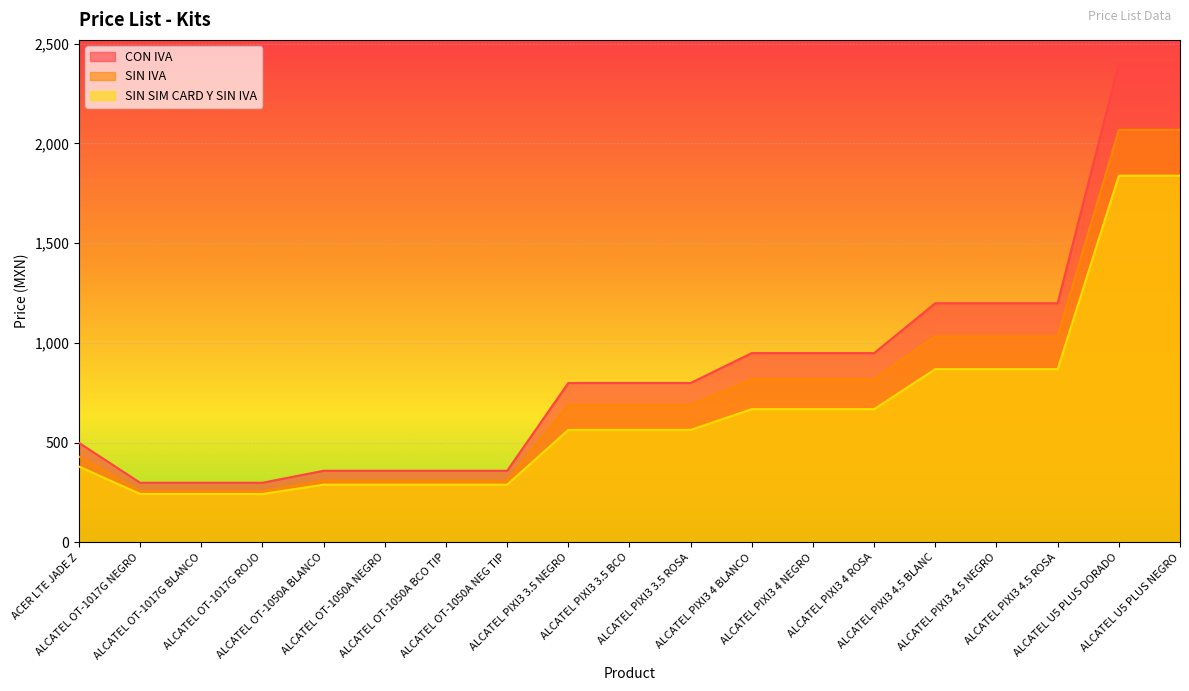

True or false: SIN SIM CARD Y SIN IVA and SIN IVA intersect in this chart.

False